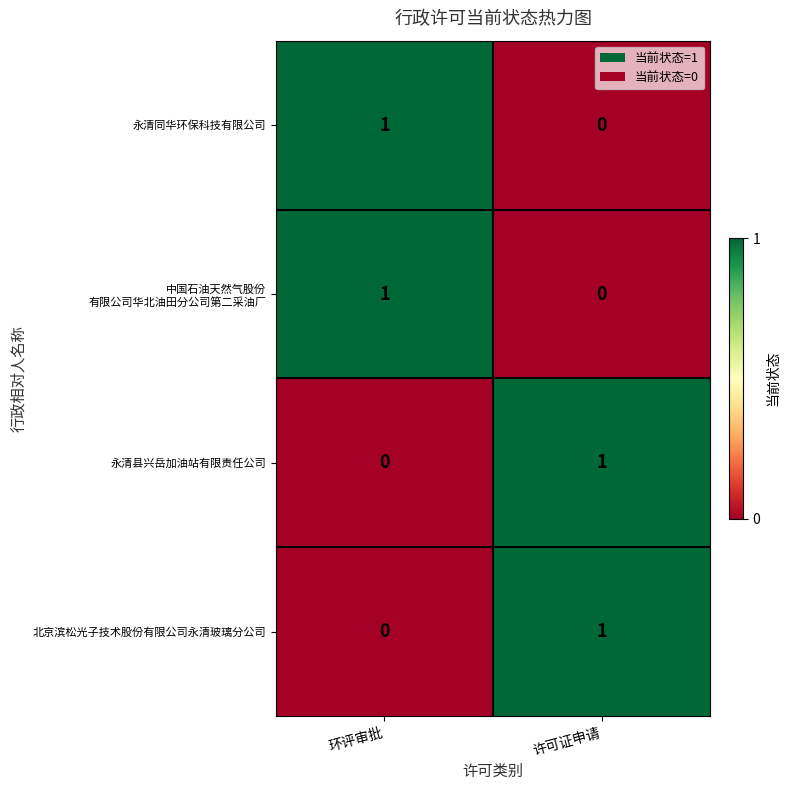

True or false: 北京滨松光子技术股份有限公司永清玻璃分公司 has a value of 0 at 环评审批.

True